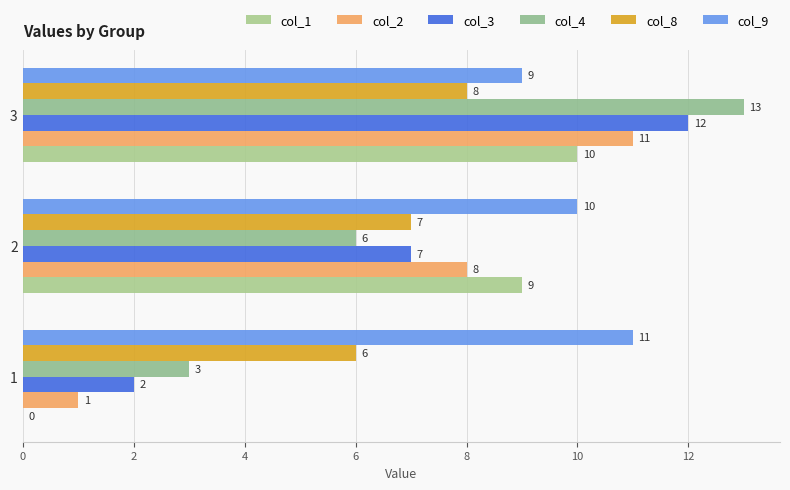

At 2, list the series in order from largest to smallest.

col_9, col_1, col_2, col_3, col_8, col_4